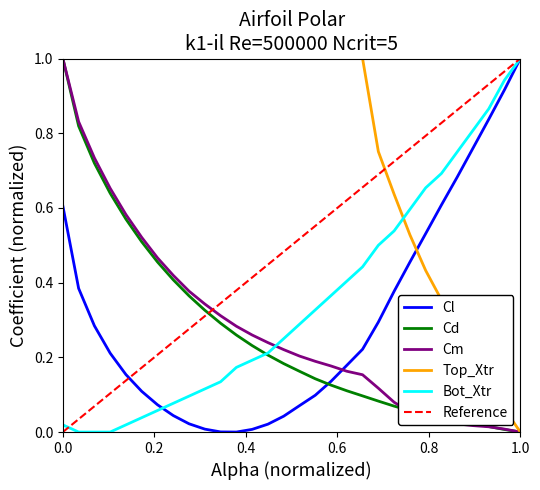

True or false: Cd and Cl intersect in this chart.

True